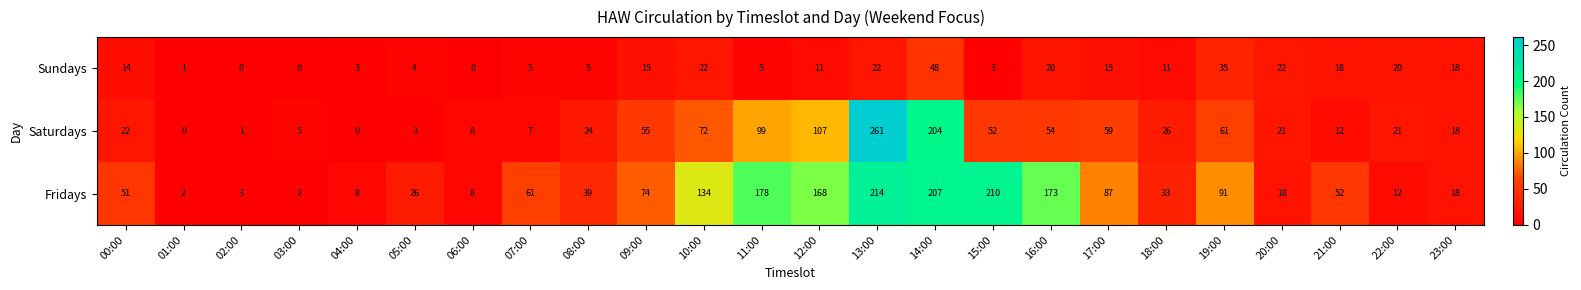

List the series in order of their peak value, highest first.

Saturdays, Fridays, Sundays